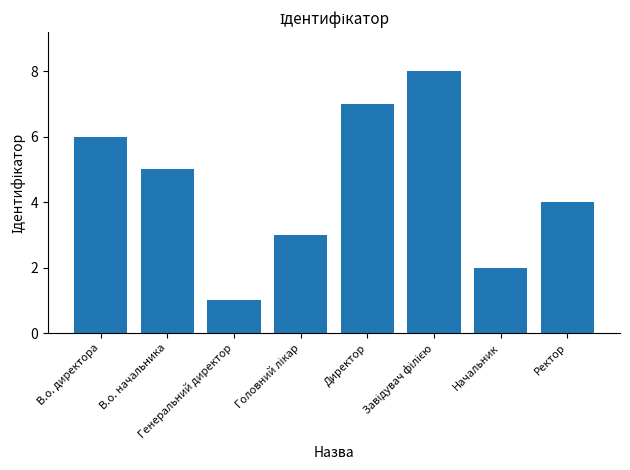

What is the sum of the values at Генеральний директор and В.о. начальника?

6